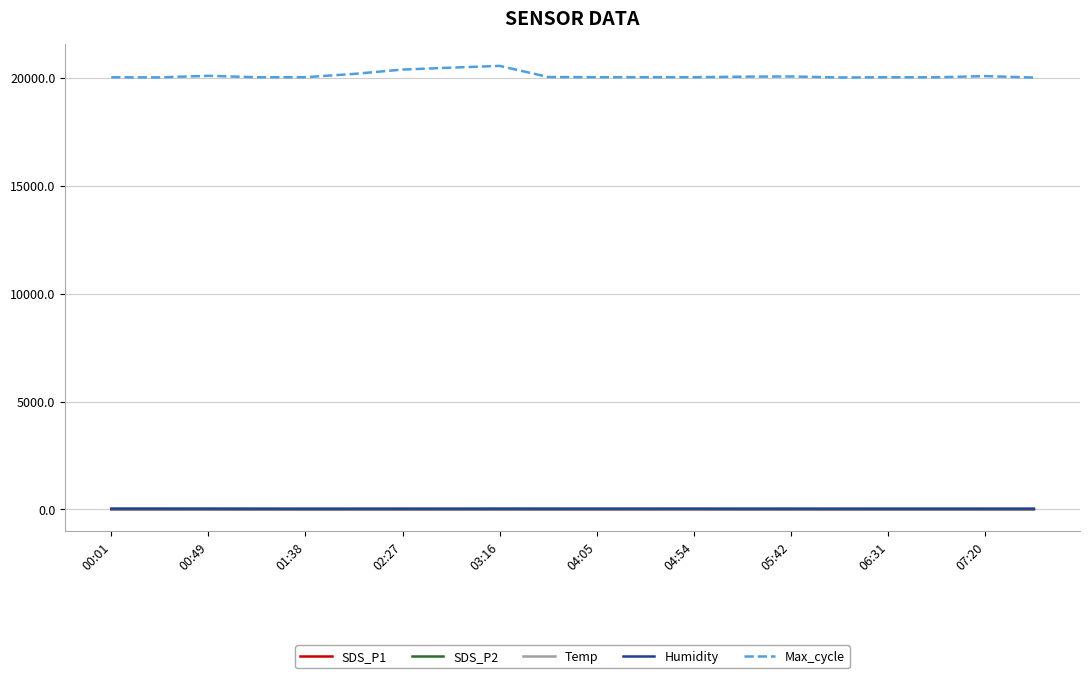

At how many categories does at least one series exceed 7832?

20